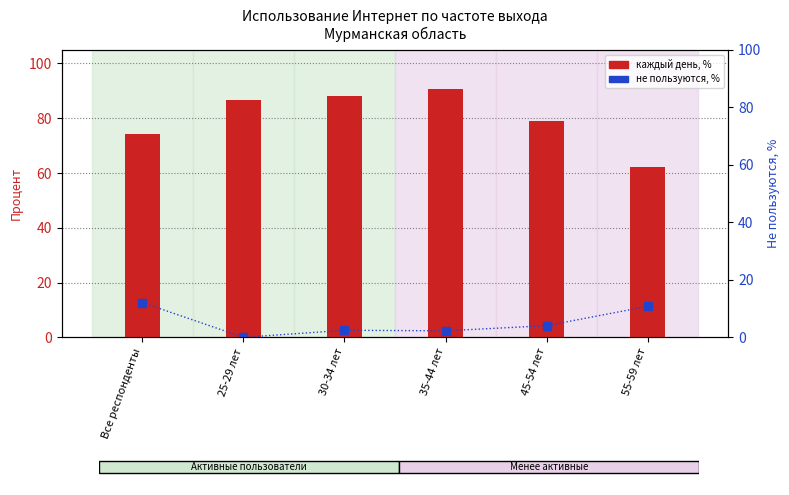

What is the total value across all series at 45-54 лет?

83.2